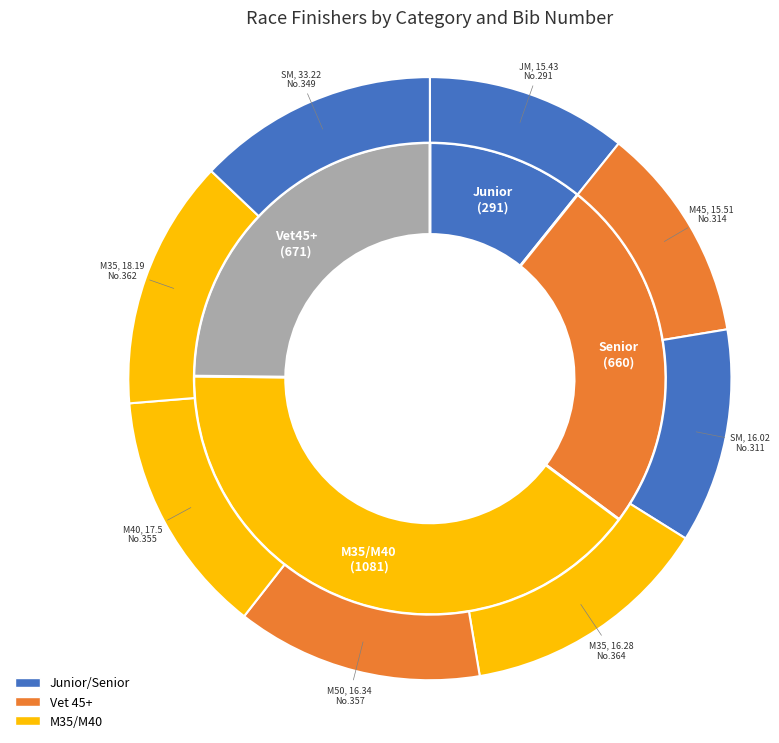

Which slice is the largest?

M35